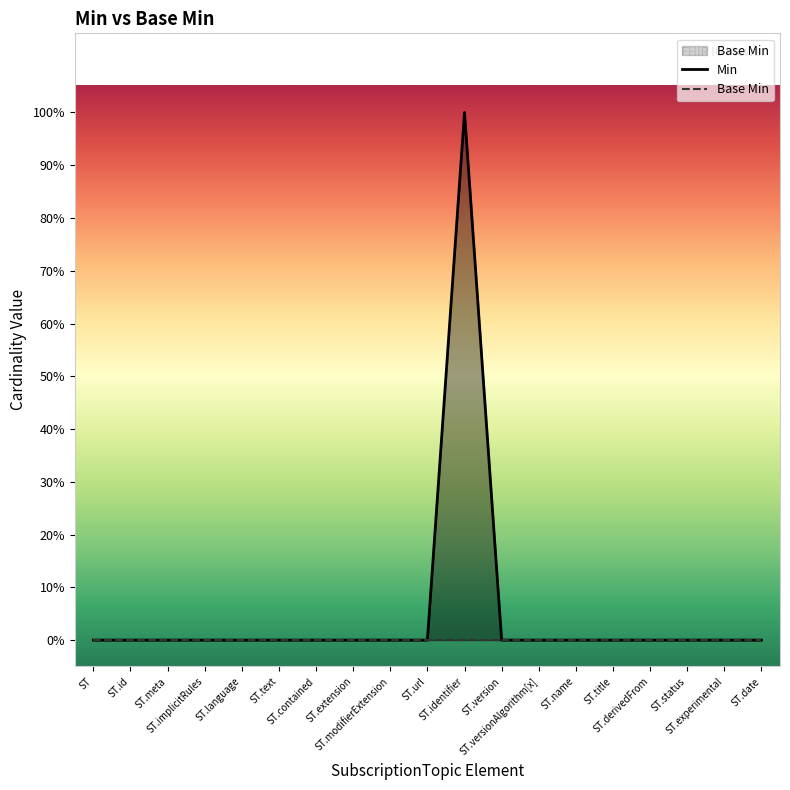

How many distinct data groups are displayed?

2